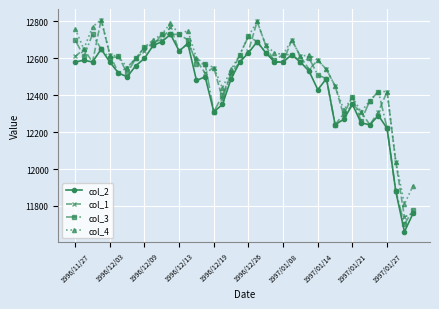

What is the value of the col_1 point at the 1st from the left?

12610